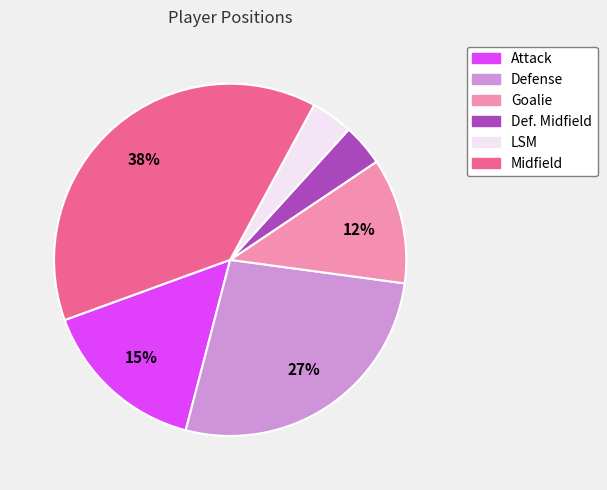

Does any single category account for the majority?

No